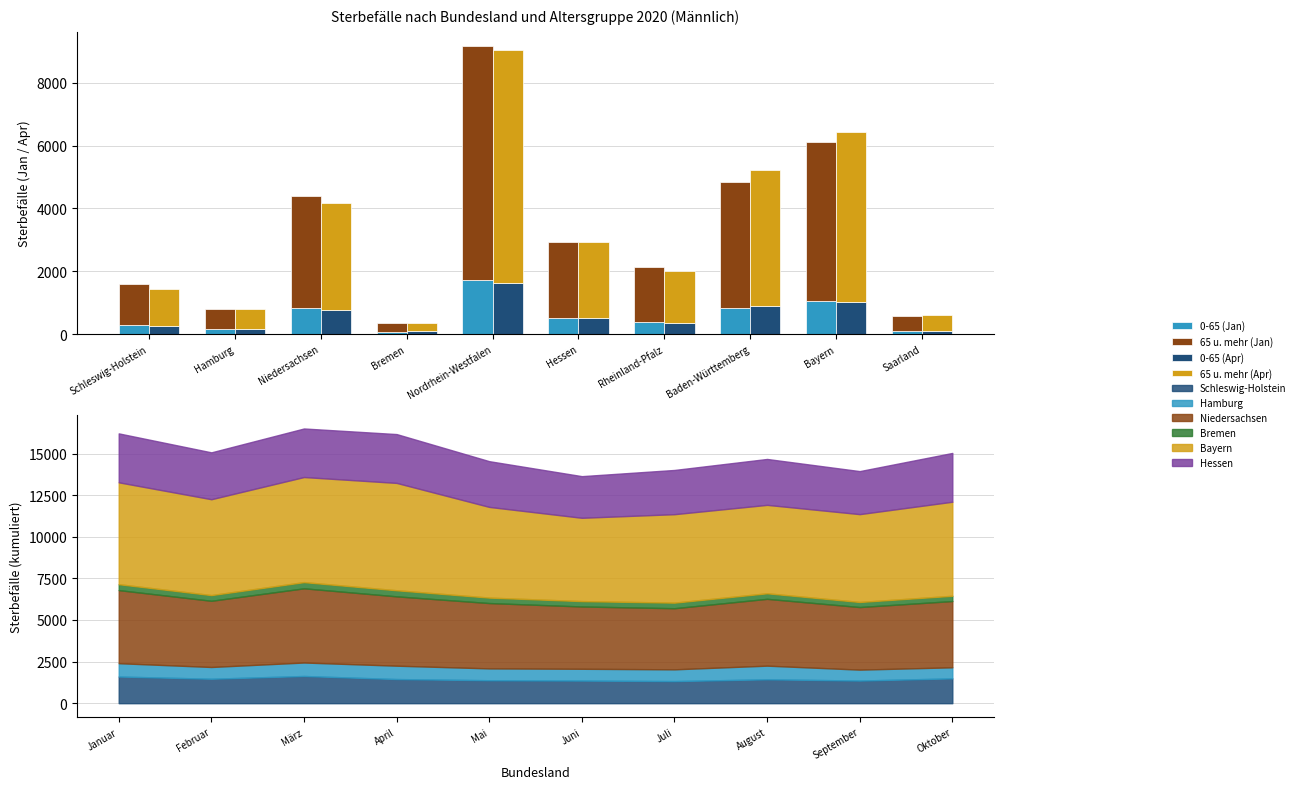

Reading left to right, transcribe all the data shown in this chart.

0-65 (Jan): Schleswig-Holstein=290	Hamburg=151	Niedersachsen=823	Bremen=79	Nordrhein-Westfalen=1732	Hessen=521	Rheinland-Pfalz=390	Baden-Württemberg=817	Bayern=1060	Saarland=110
65 u. mehr (Jan): Schleswig-Holstein=1313	Hamburg=650	Niedersachsen=3568	Bremen=277	Nordrhein-Westfalen=7436	Hessen=2419	Rheinland-Pfalz=1741	Baden-Württemberg=4033	Bayern=5061	Saarland=464
0-65 (Apr): Schleswig-Holstein=258	Hamburg=146	Niedersachsen=767	Bremen=82	Nordrhein-Westfalen=1637	Hessen=527	Rheinland-Pfalz=349	Baden-Württemberg=886	Bayern=1036	Saarland=99
65 u. mehr (Apr): Schleswig-Holstein=1193	Hamburg=657	Niedersachsen=3399	Bremen=284	Nordrhein-Westfalen=7416	Hessen=2407	Rheinland-Pfalz=1668	Baden-Württemberg=4332	Bayern=5414	Saarland=495